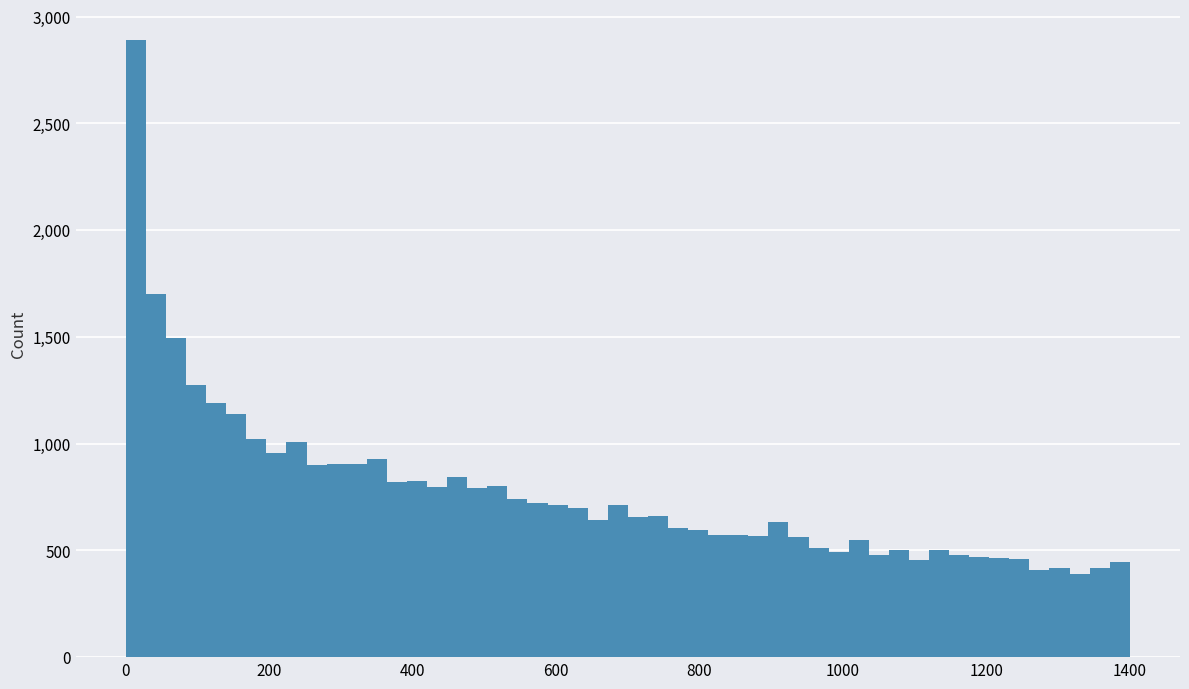

Around what value on the x-axis is the tallest bar? Give the approximate position of its centre, as read against the axis.

20